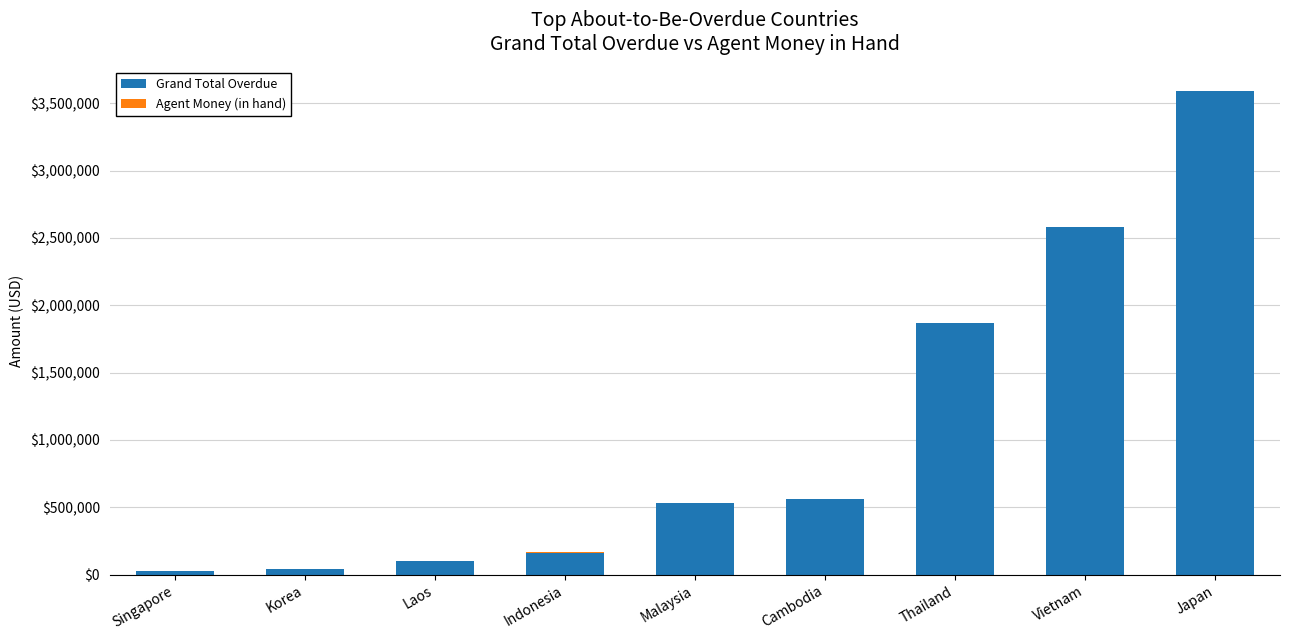

What is the highest value of the Grand Total Overdue series?

3588044.2